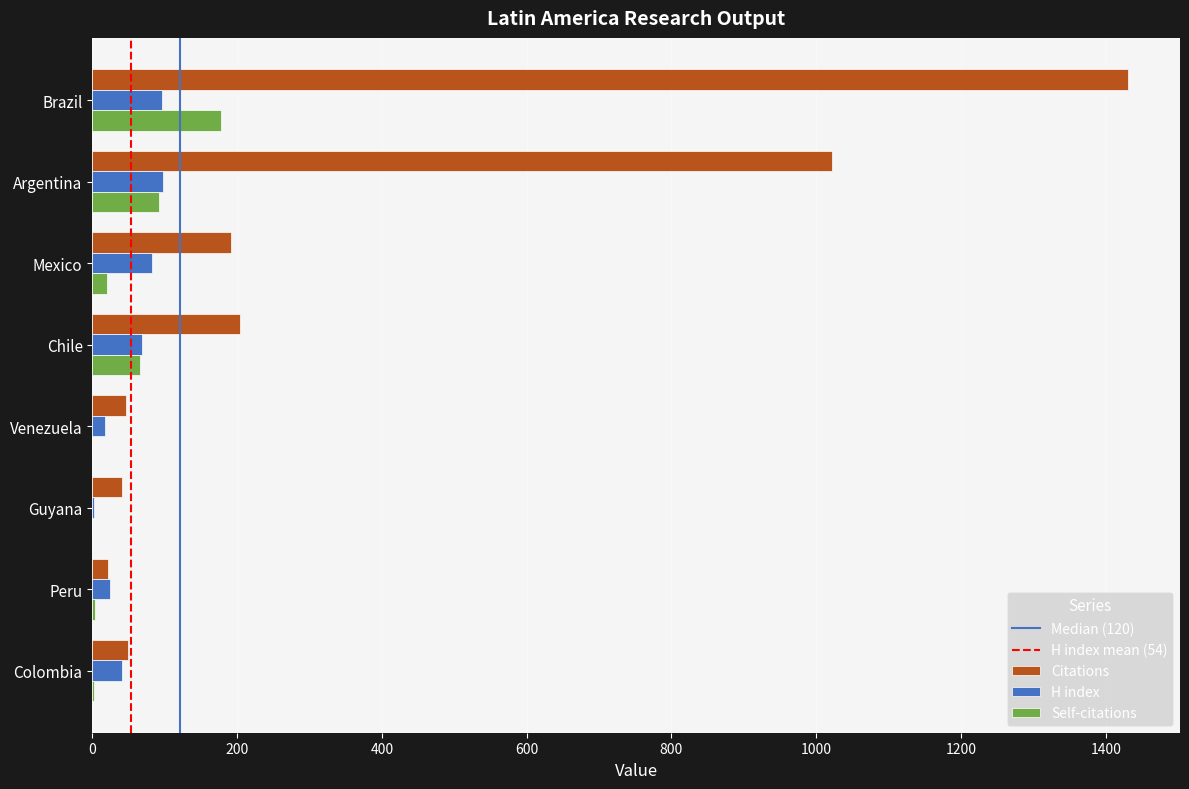

The value of H index at Argentina is 97. True or false?

True